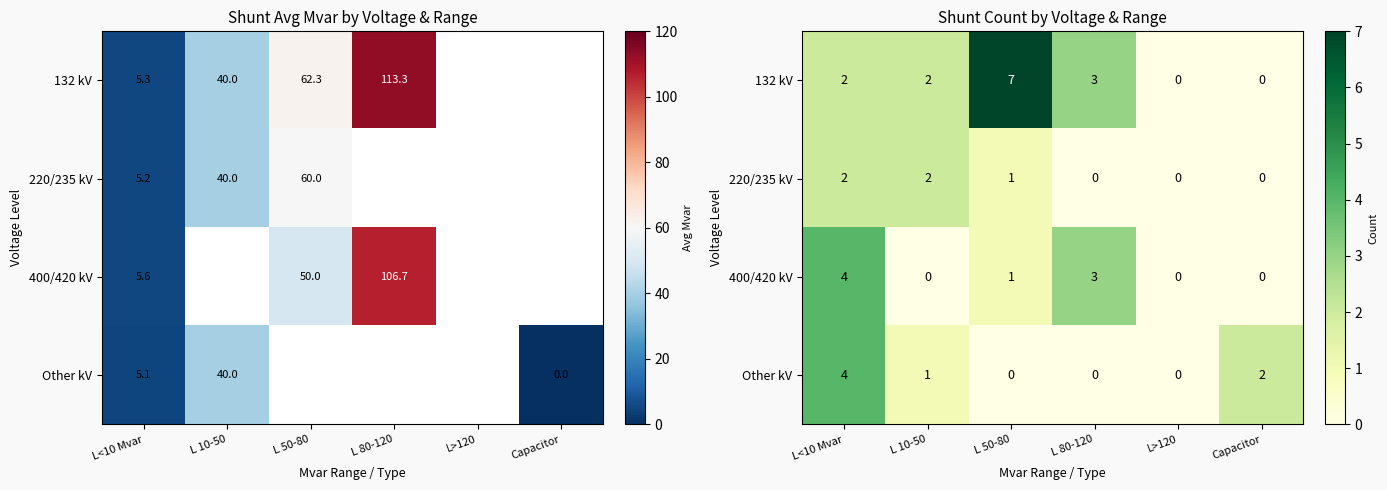

At which category is the sum across all series the highest?

L<10 Mvar